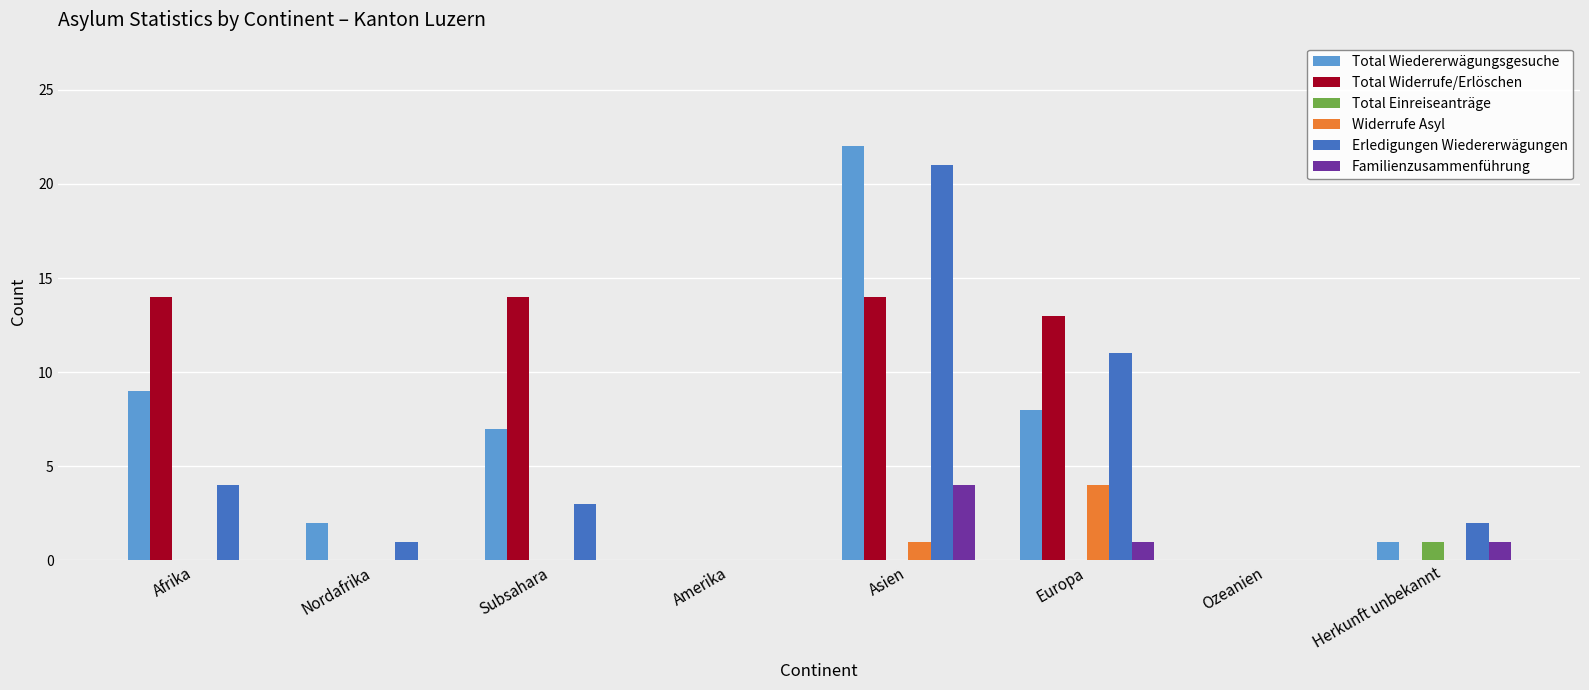

Are the bars horizontal?

No